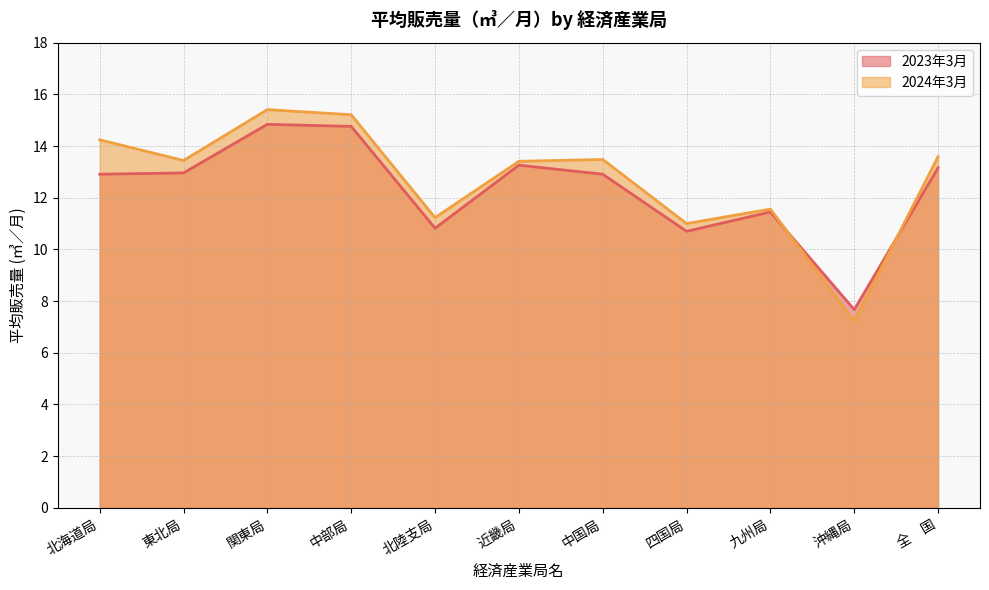

How many intersections are there between 2024年3月 and 2023年3月?

2